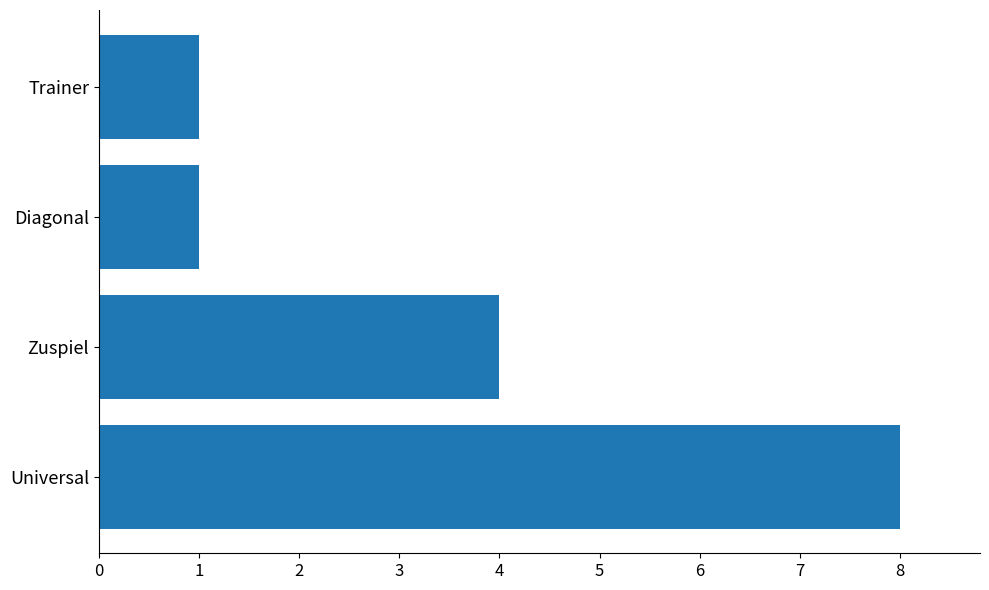

What is the difference between the maximum and minimum values?

7